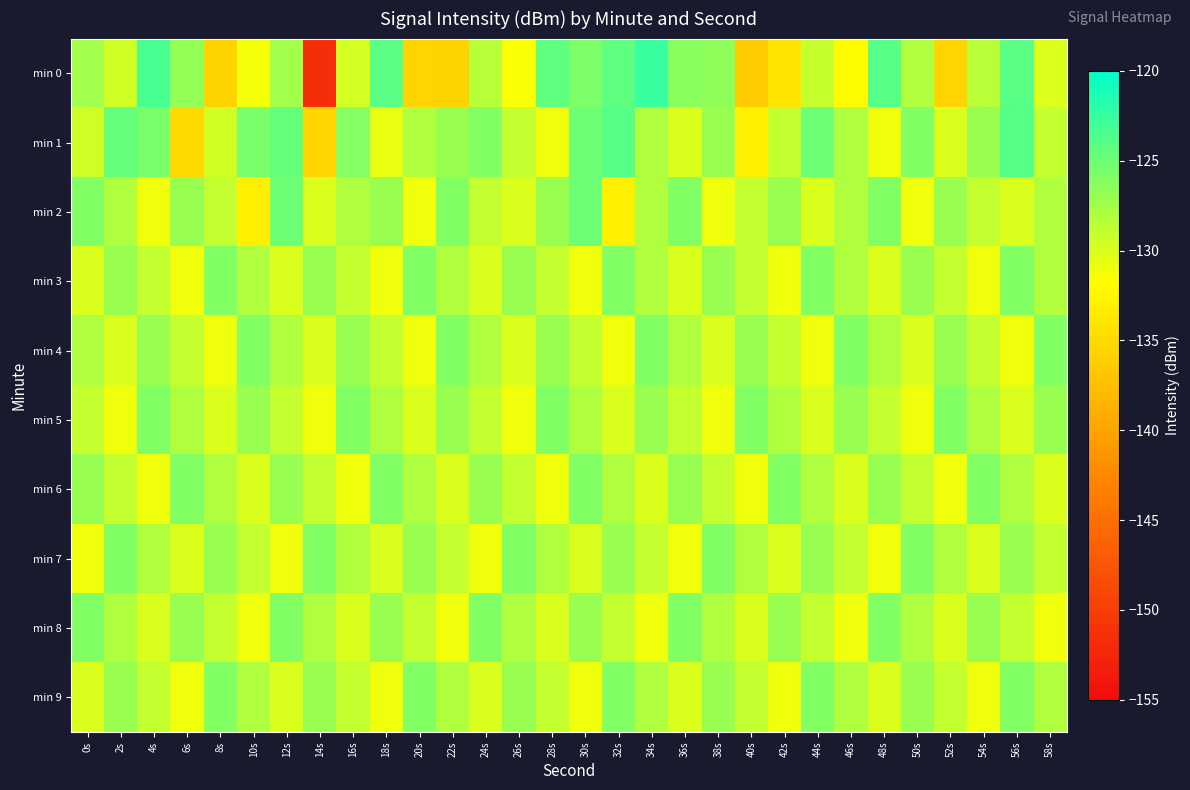

Which label corresponds to the smallest value in the chart?

14s